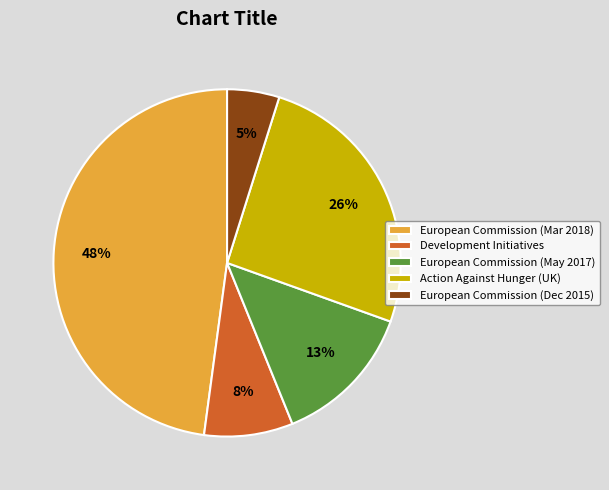

The European Commission (May 2017) slice represents 1% of the pie. True or false?

False